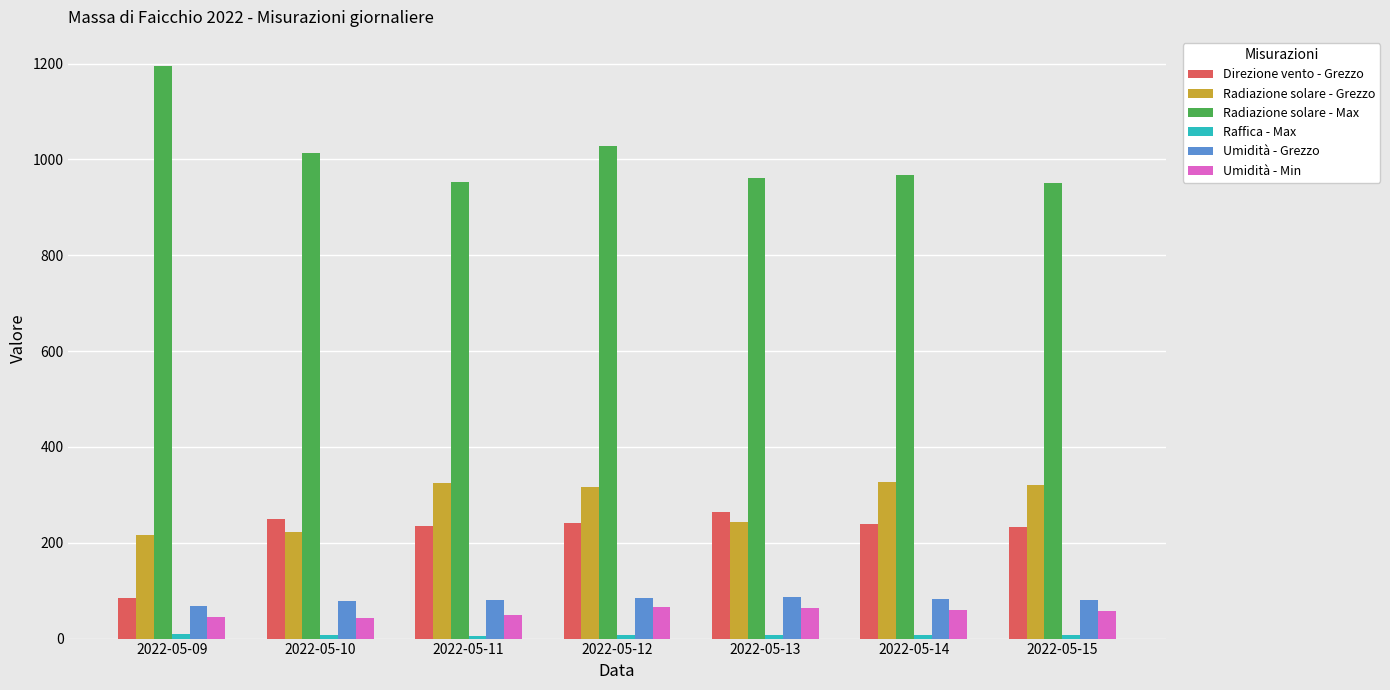

What is the difference between the maximum and minimum values in the Umidità - Min series?

23.0